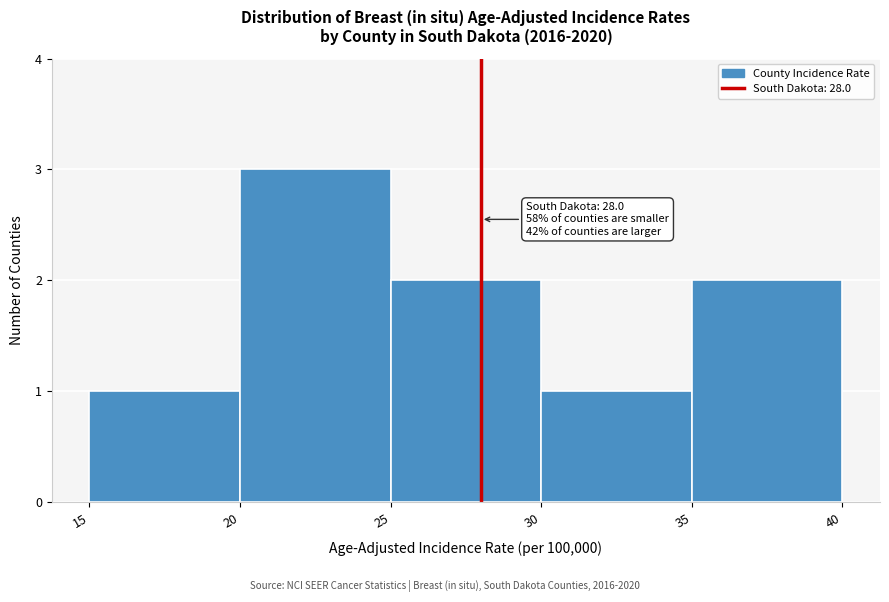

Over which range of the x-axis is the bar tallest?

20 to 25